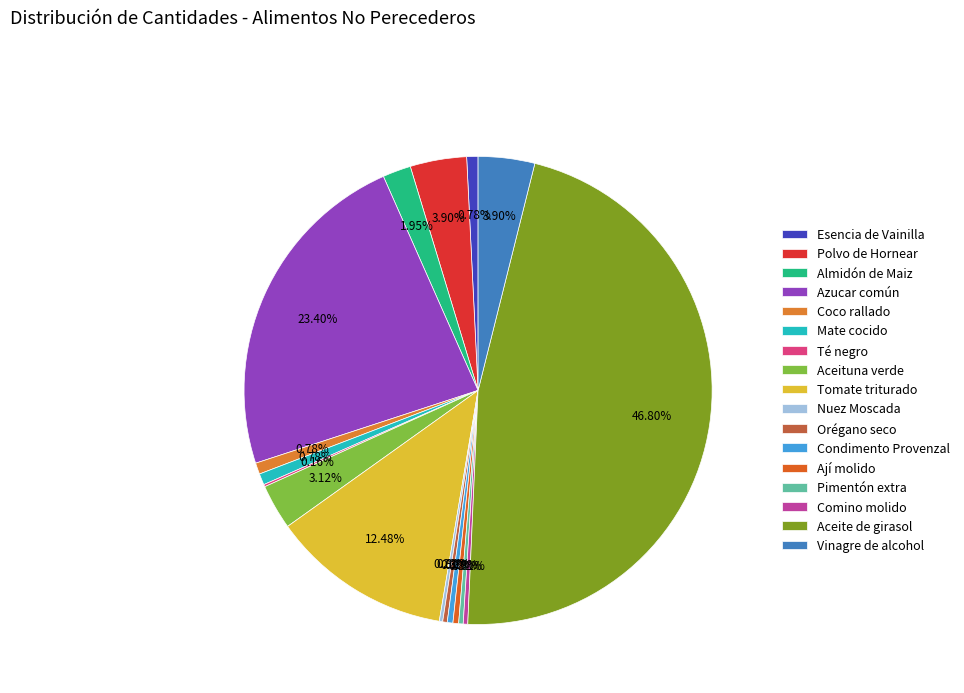

What percentage is NOT represented by Aceituna verde?

96.9%